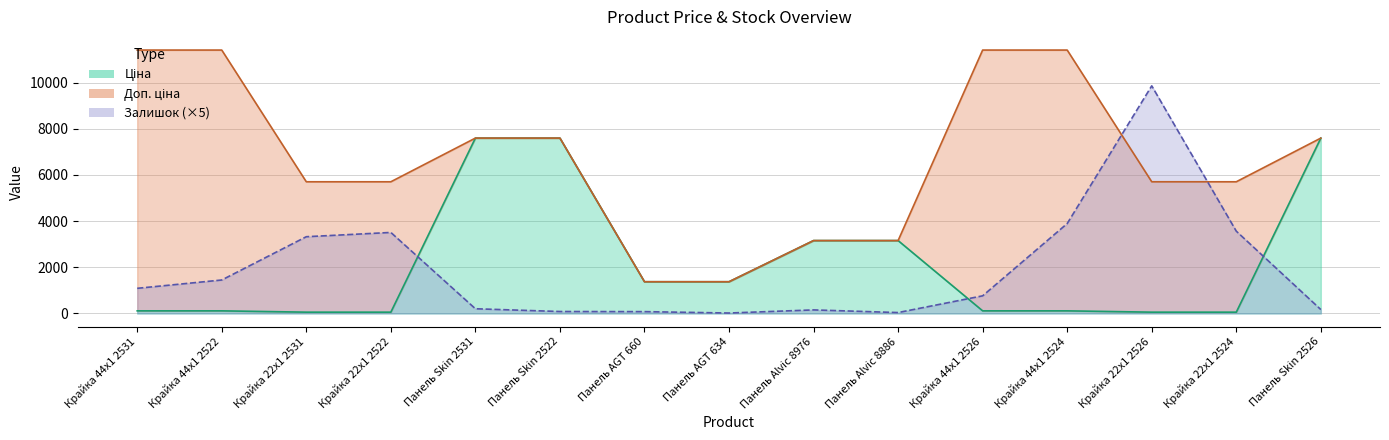

Is the value of Залишок at Крайка 22x1 2522 greater than the value of Ціна at Крайка 44x1 2522?

Yes